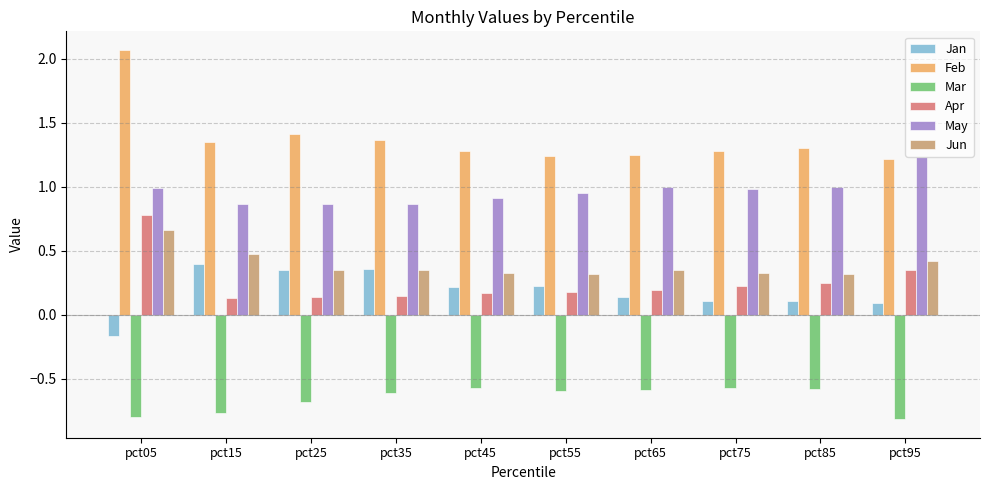

At how many categories does at least one series exceed 0?

10